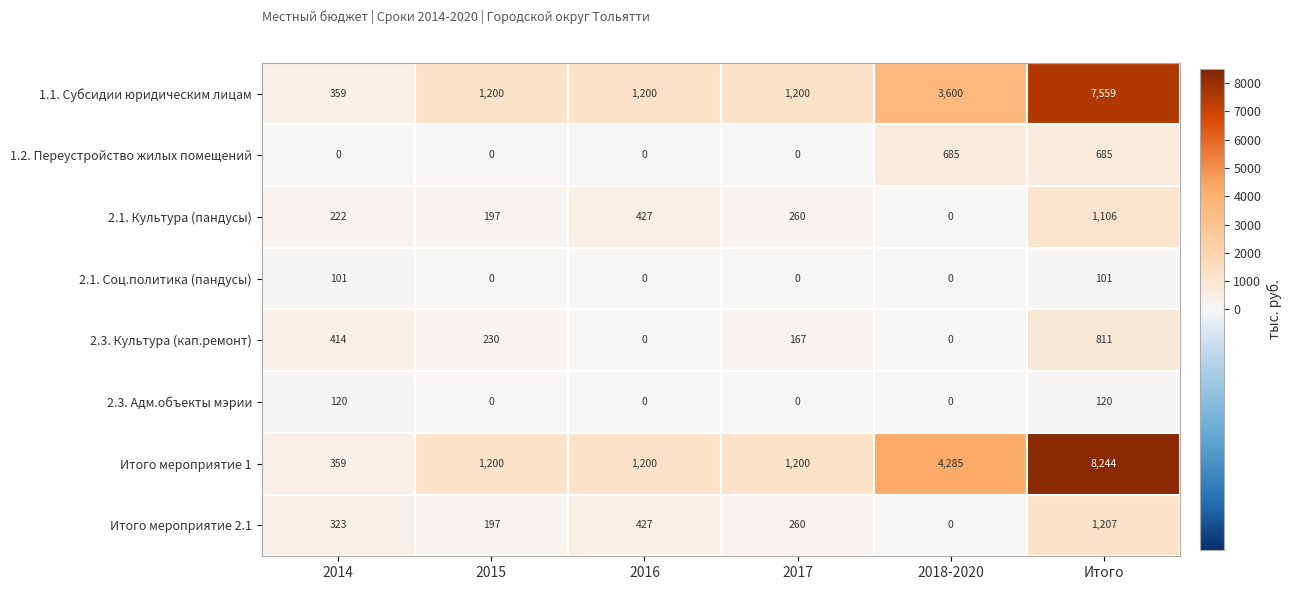

List the labels in order of Итого мероприятие 2.1 value, smallest first.

2018-2020, 2015, 2017, 2014, 2016, Итого